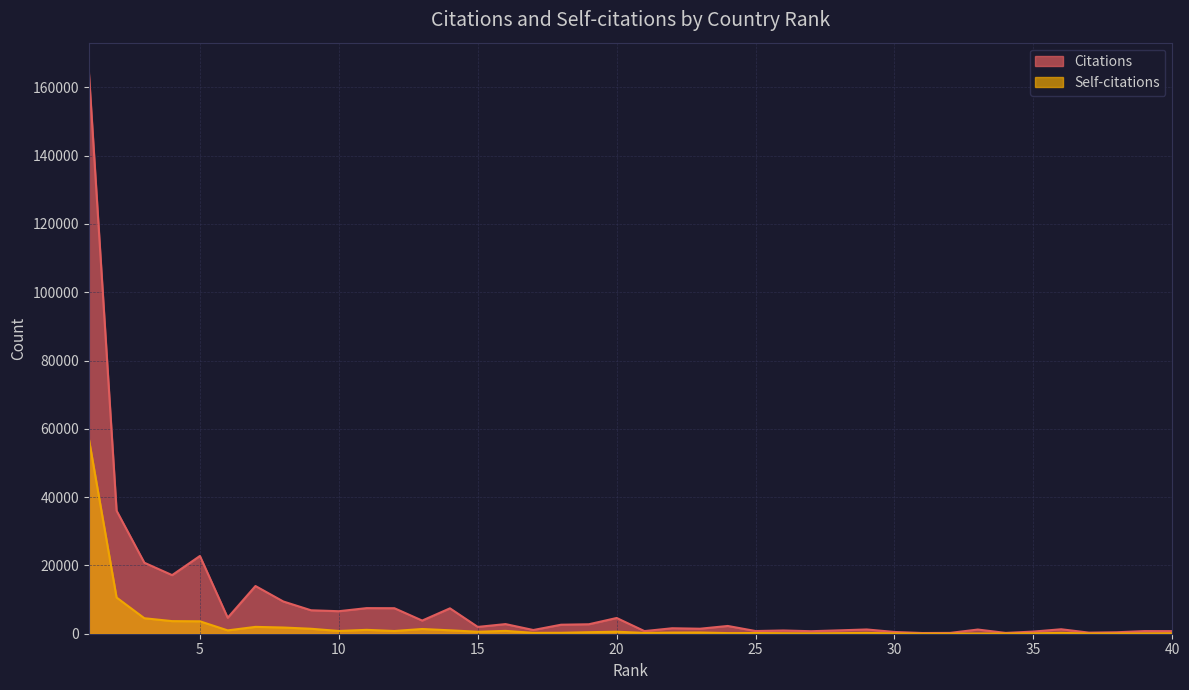

Which has a higher value, 29 or 16?

16